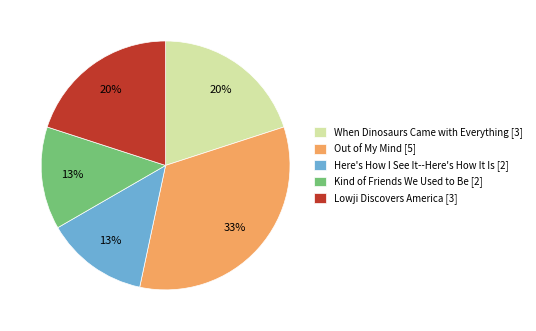

To the nearest percent, what is the average slice percentage?

20%